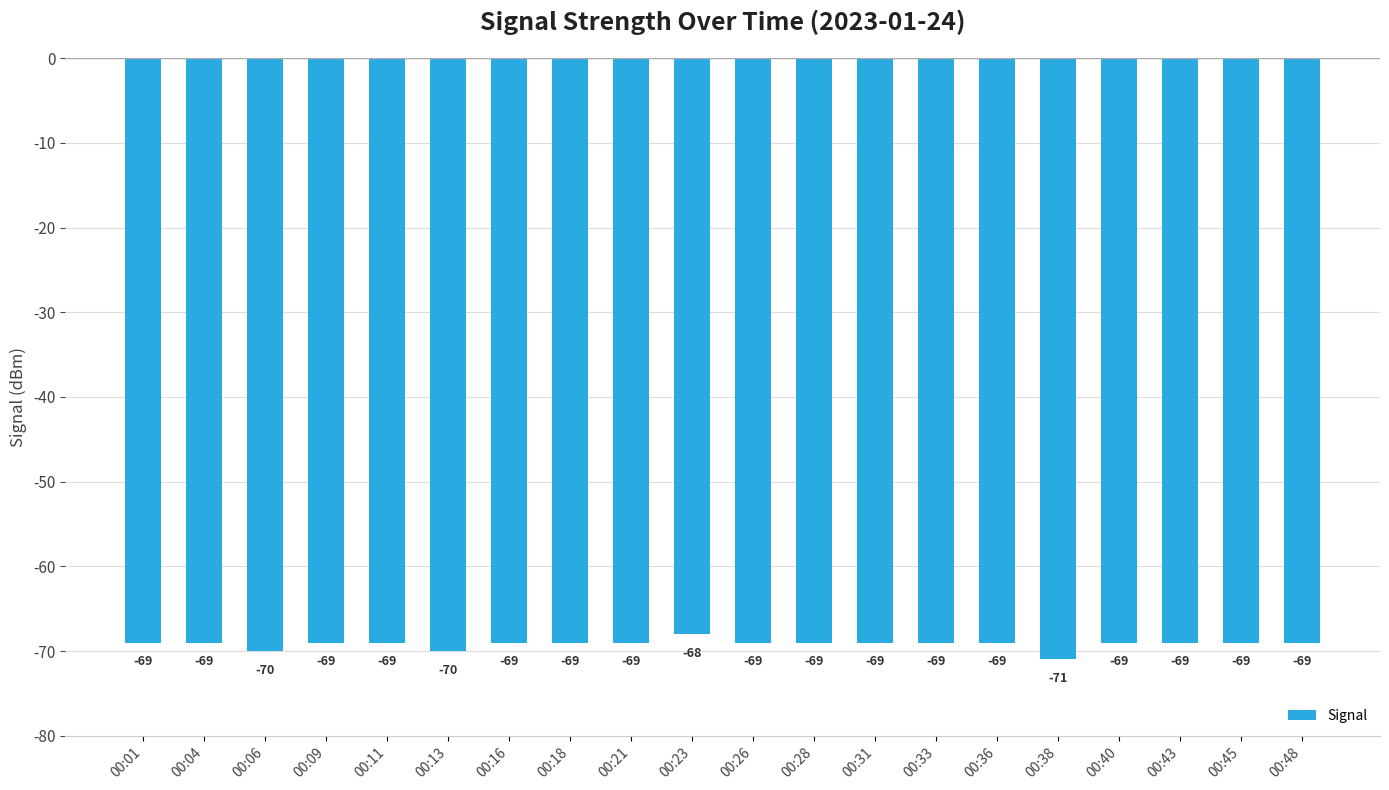

Reading left to right, what are all the values shown in this chart?

00:01=-69	00:04=-69	00:06=-70	00:09=-69	00:11=-69	00:13=-70	00:16=-69	00:18=-69	00:21=-69	00:23=-68	00:26=-69	00:28=-69	00:31=-69	00:33=-69	00:36=-69	00:38=-71	00:40=-69	00:43=-69	00:45=-69	00:48=-69